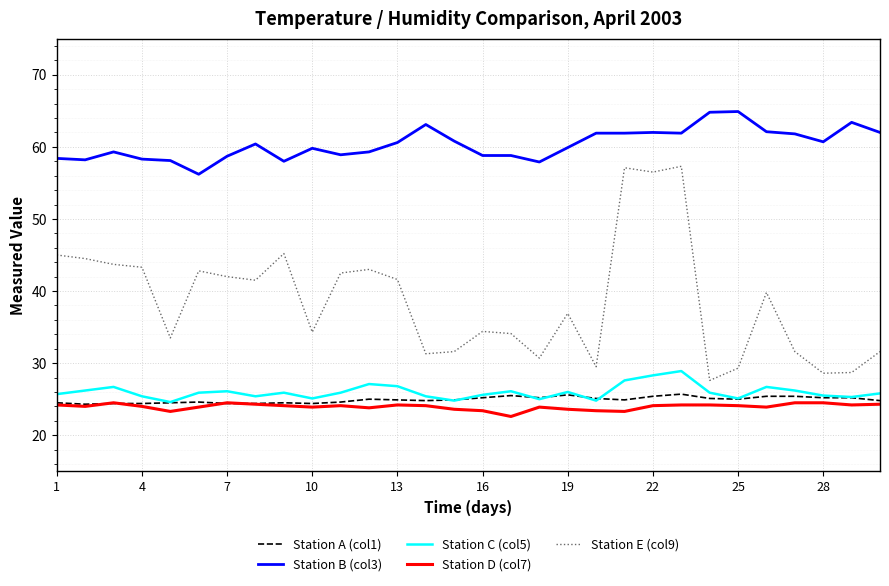

Which series has the largest total across all categories?

Station B (col3)